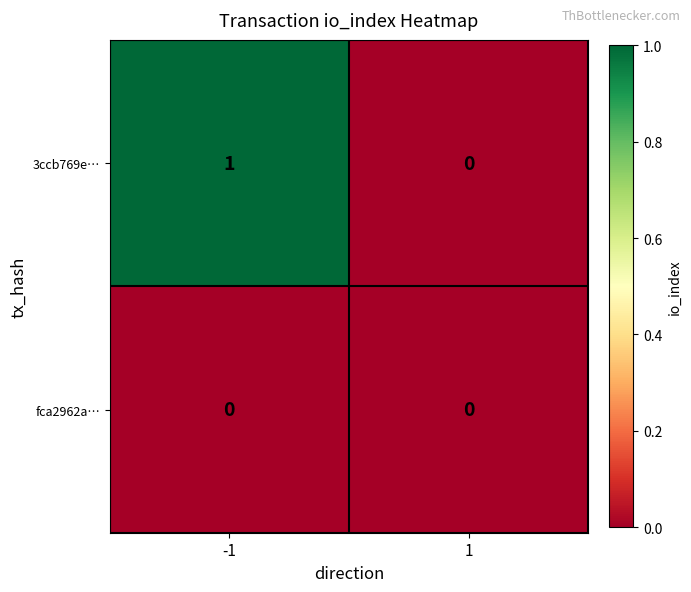

Is it true that 3ccb769e… equals 1 at -1?

True